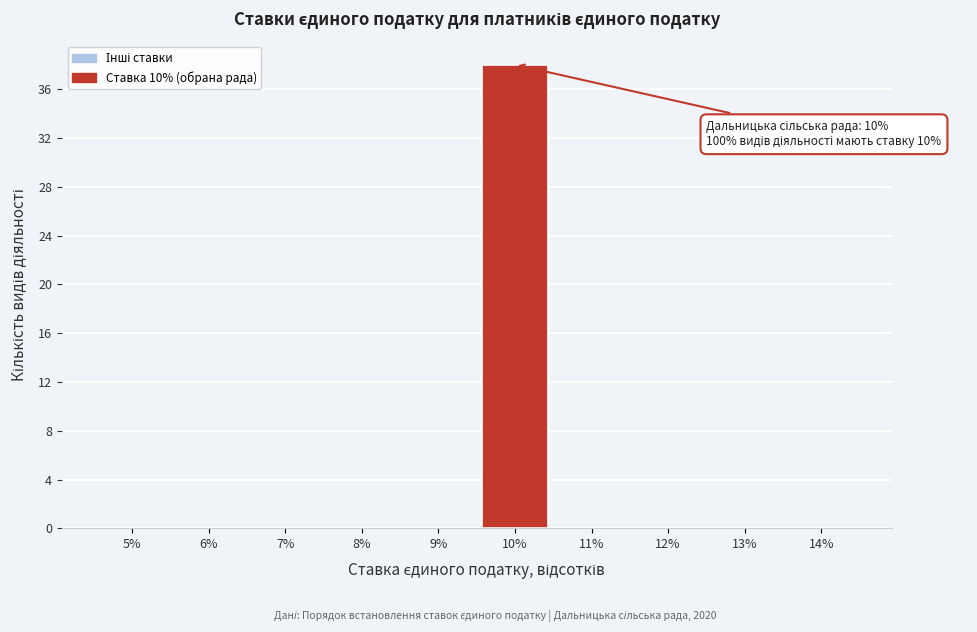

Reading left to right, what are all the values shown in this chart?

5%=0	6%=0	7%=0	8%=0	9%=0	10%=38	11%=0	12%=0	13%=0	14%=0